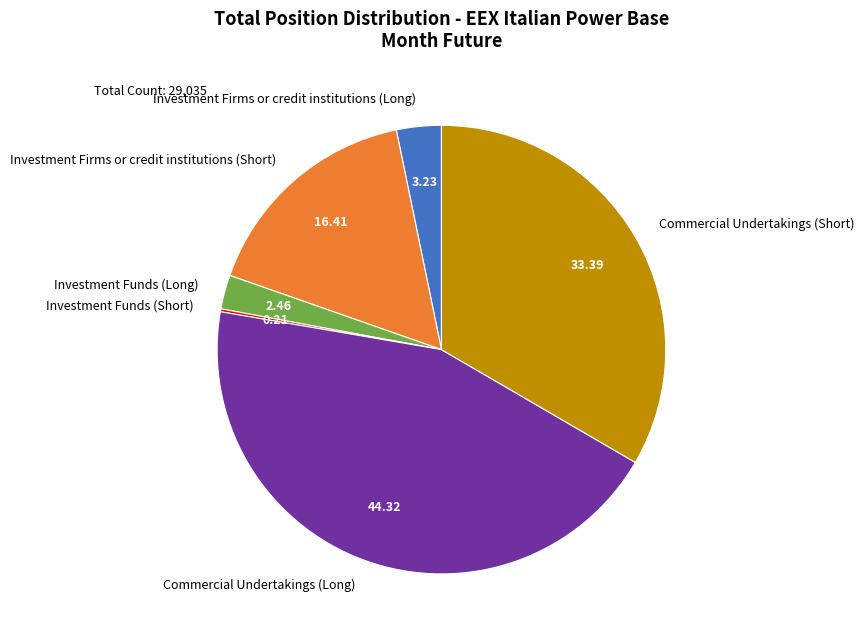

Do Commercial Undertakings (Short) and Investment Funds (Long) together represent more than half of the pie?

No